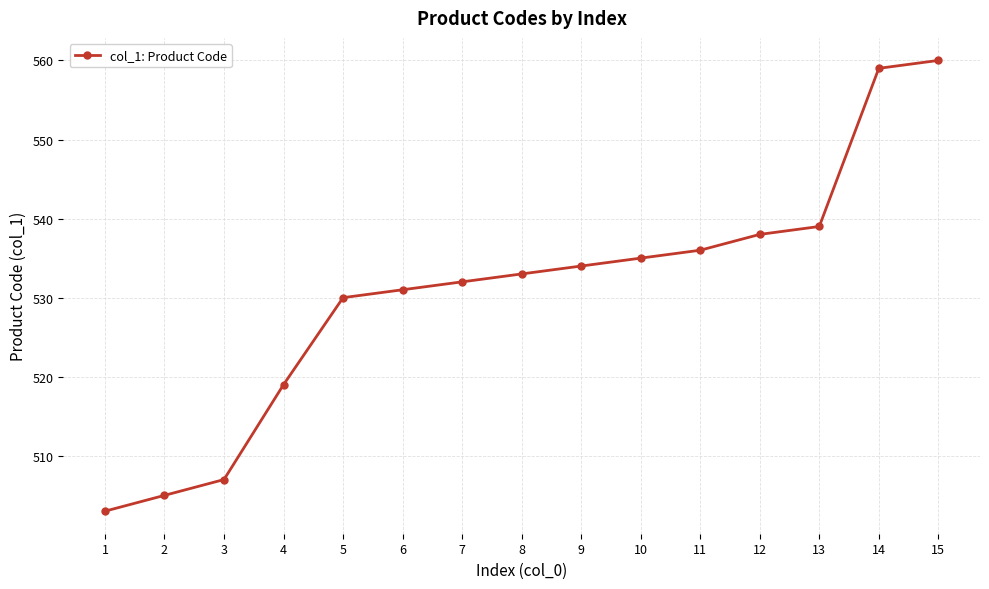

Between 11 and 14, which is larger?

14